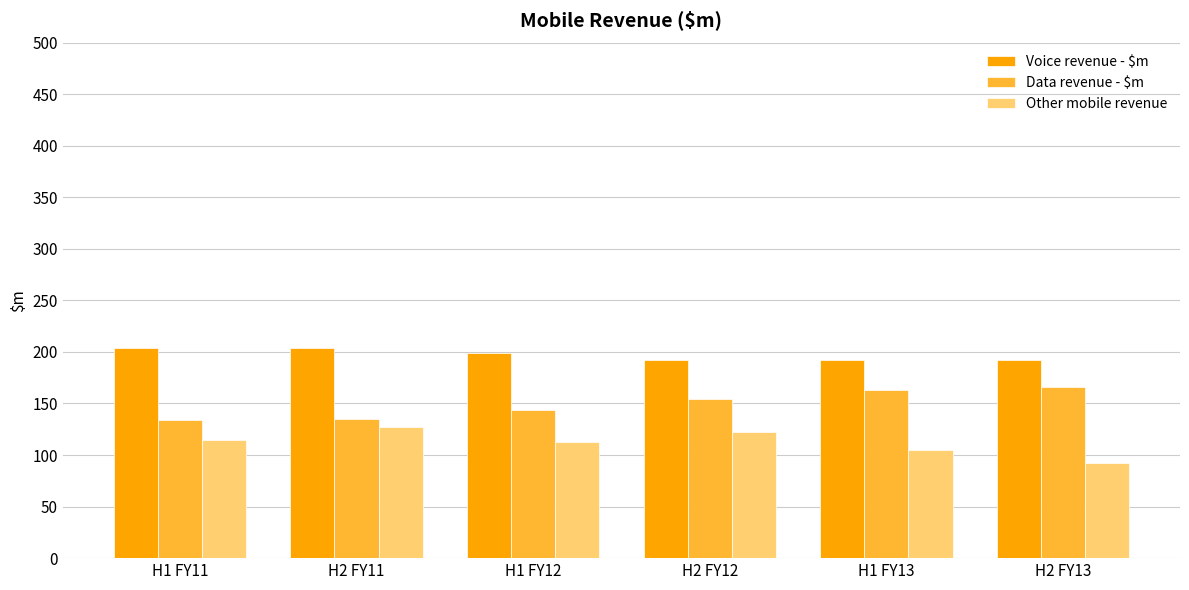

The Other mobile revenue series shows 92 at H2 FY13. True or false?

True